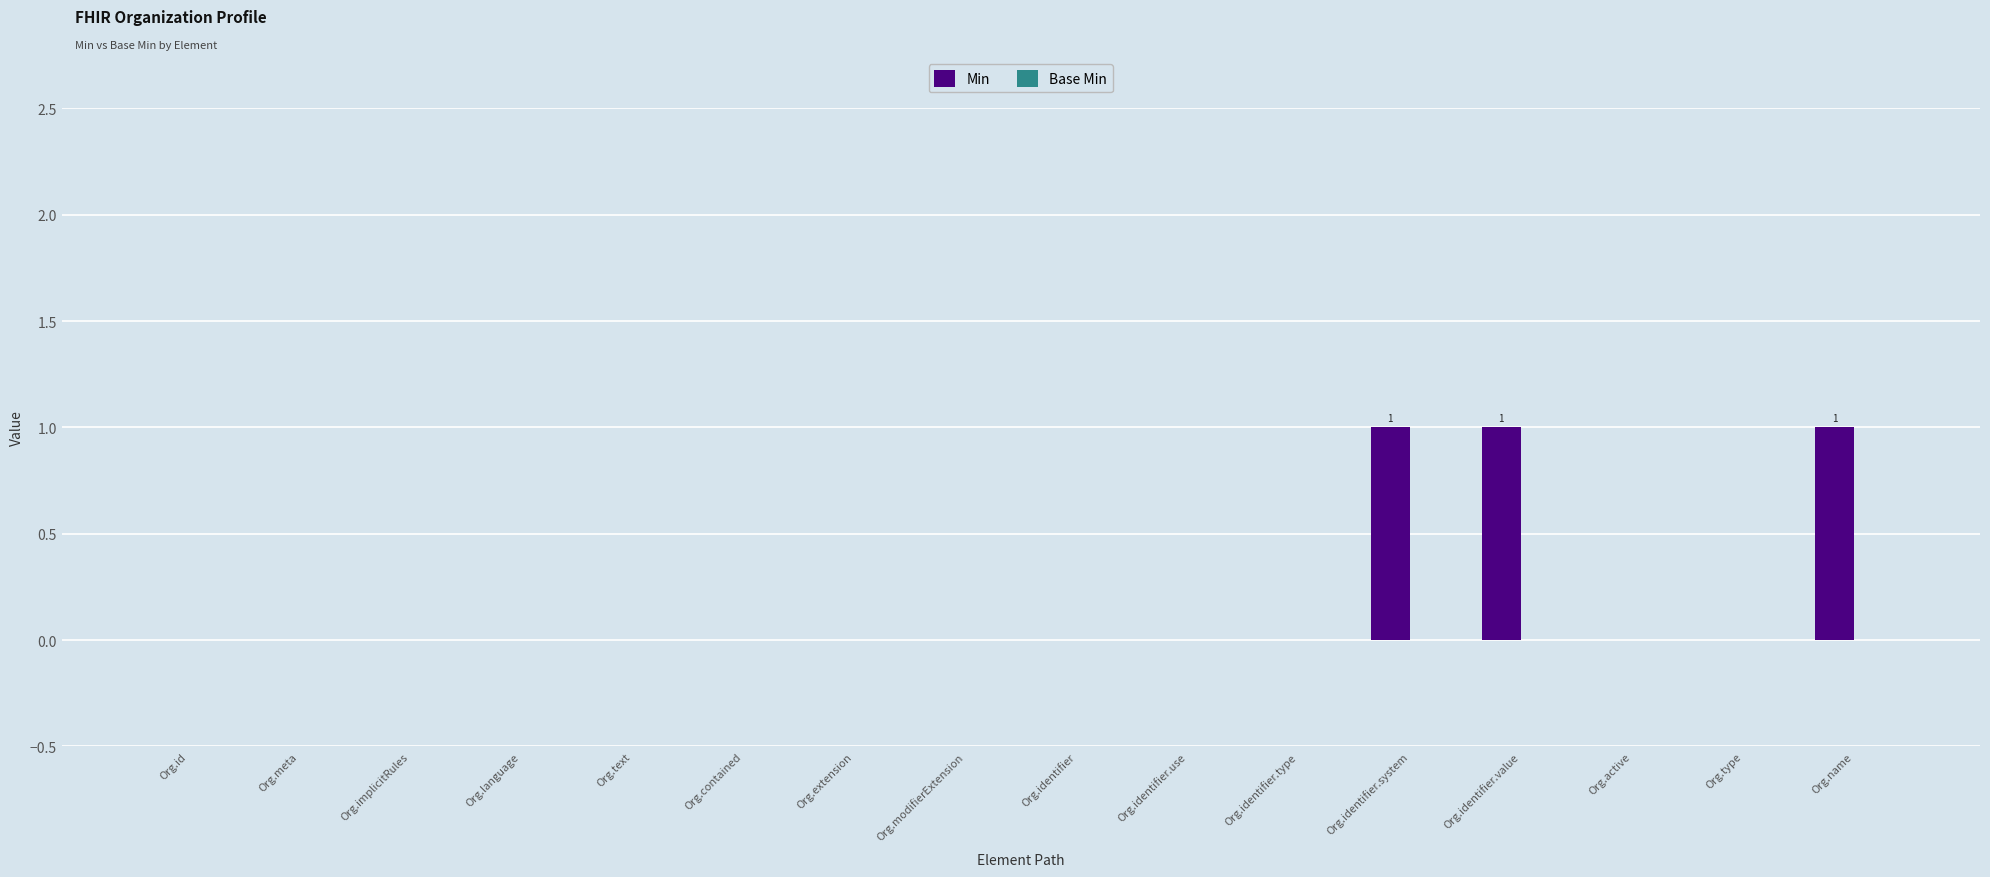

Is it true that the value at Org.modifierExtension is 0?

True